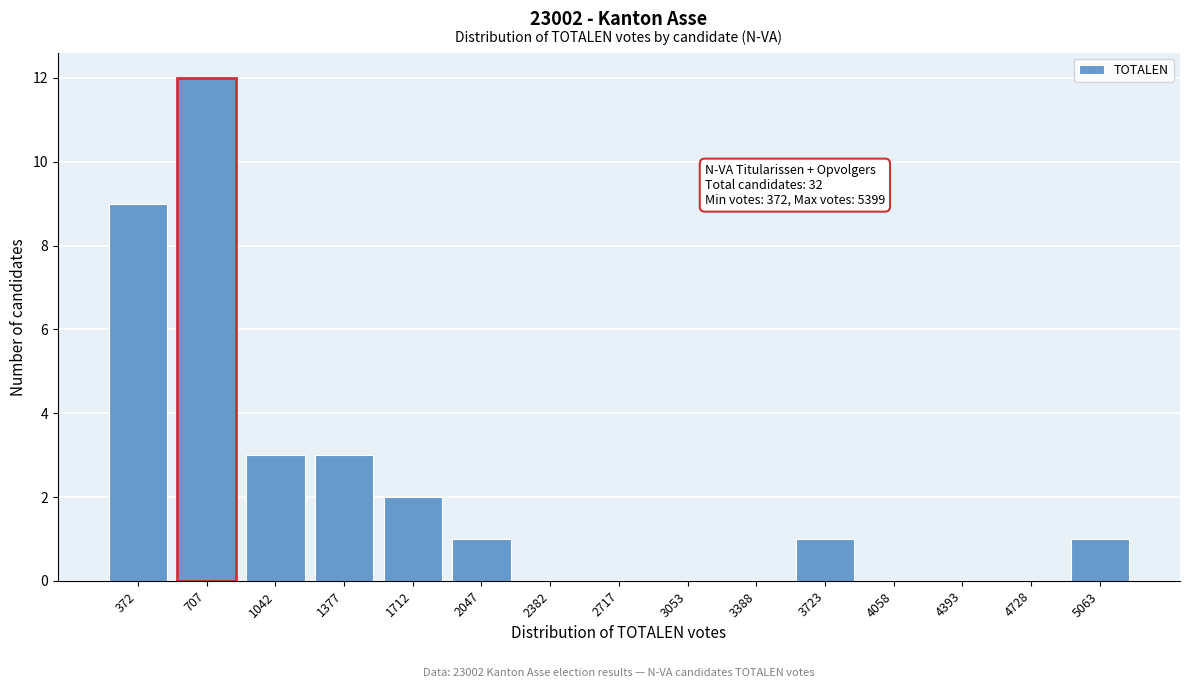

Reading left to right, list all the values displayed in this chart.

372=9	707=12	1042=3	1377=3	1712=2	2047=1	2382=0	2717=0	3053=0	3388=0	3723=1	4058=0	4393=0	4728=0	5063=1